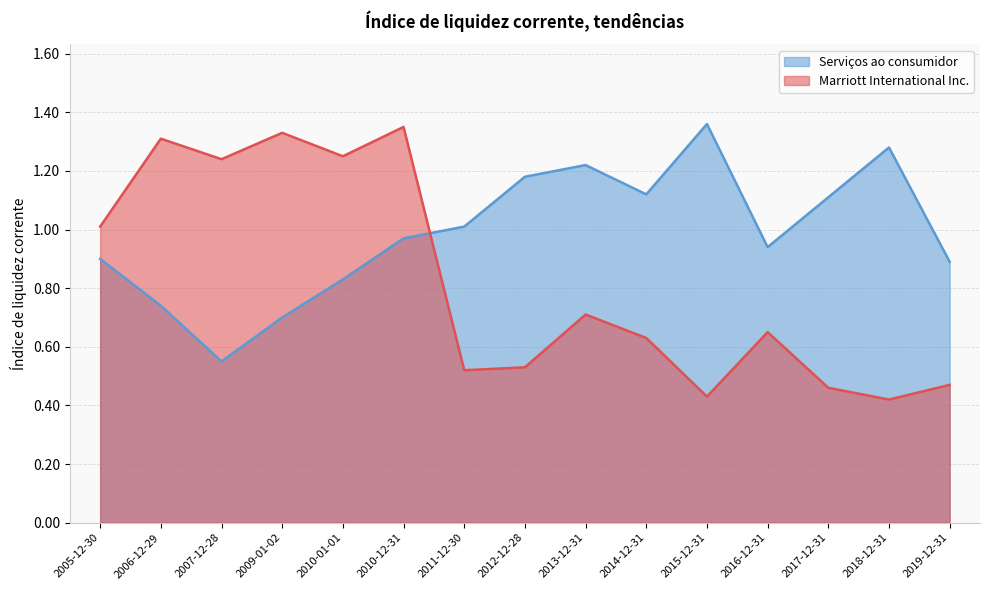

How many distinct data groups are displayed?

2